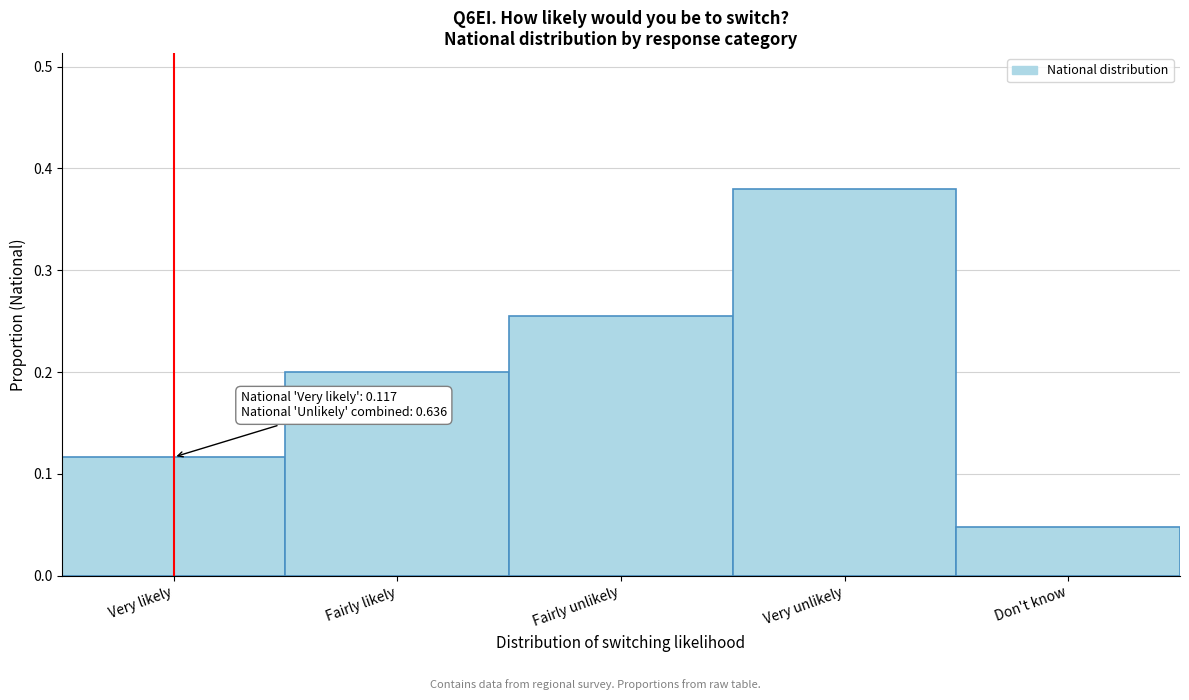

Rank the categories by value from highest to lowest.

Very unlikely, Fairly unlikely, Fairly likely, Very likely, Don't know